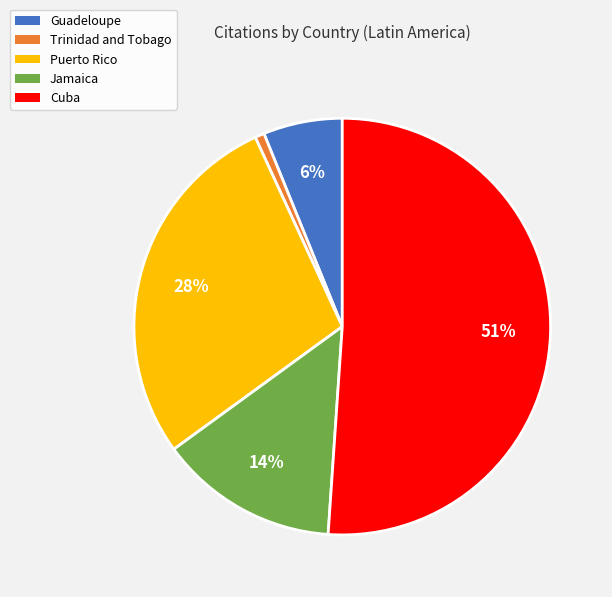

To the nearest percent, what is the difference between the Guadeloupe and Cuba slice percentages?

45%